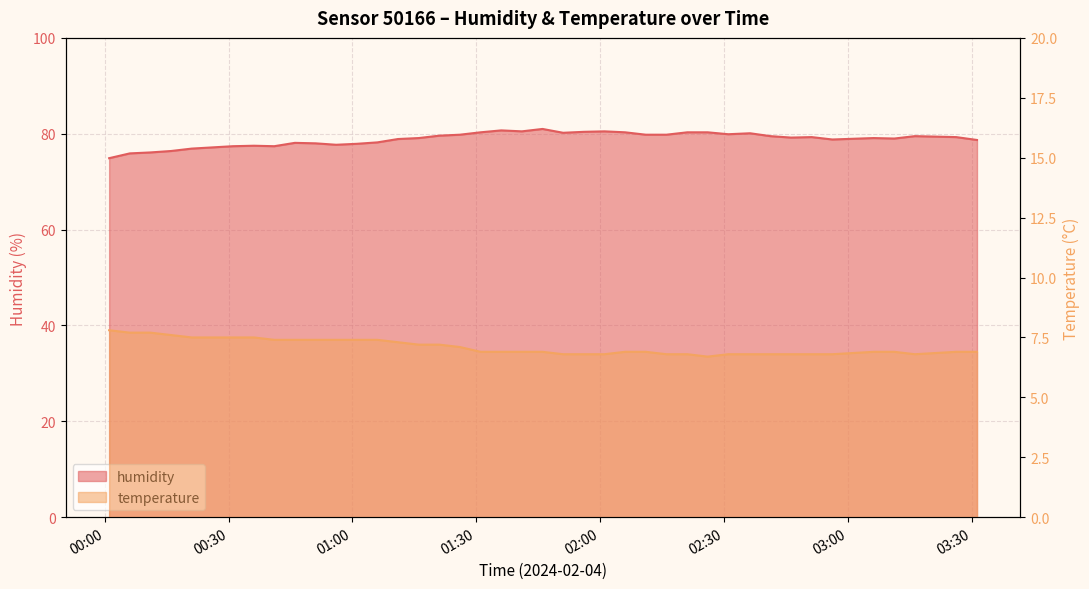

Which label corresponds to the largest value in the chart?

2024-02-04T01:46:03